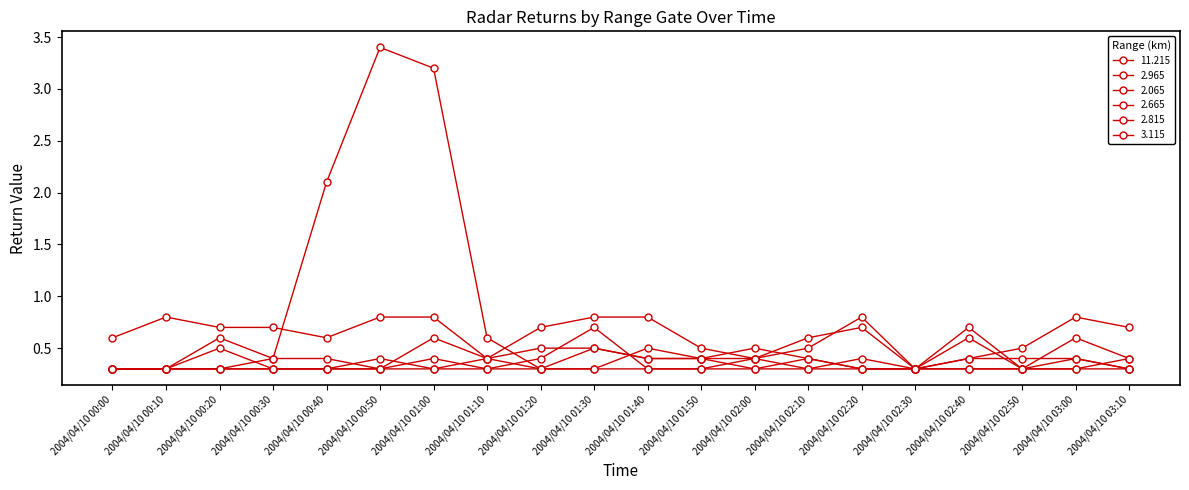

What is the sum of the 2.815 values at 2004/04/10 00:00 and 2004/04/10 02:00?

0.8